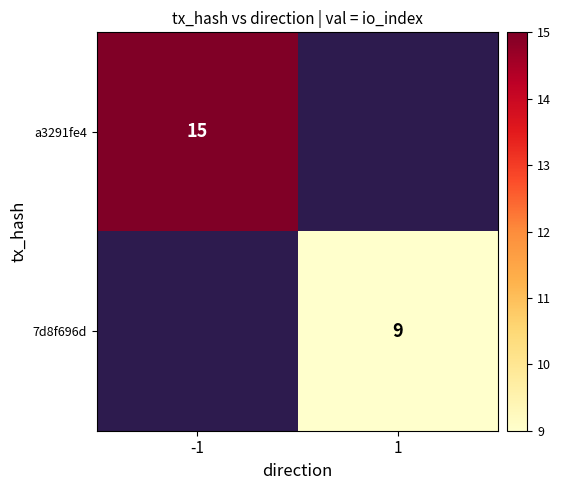

Is it true that 7d8f696d equals 5.6 at 1?

False